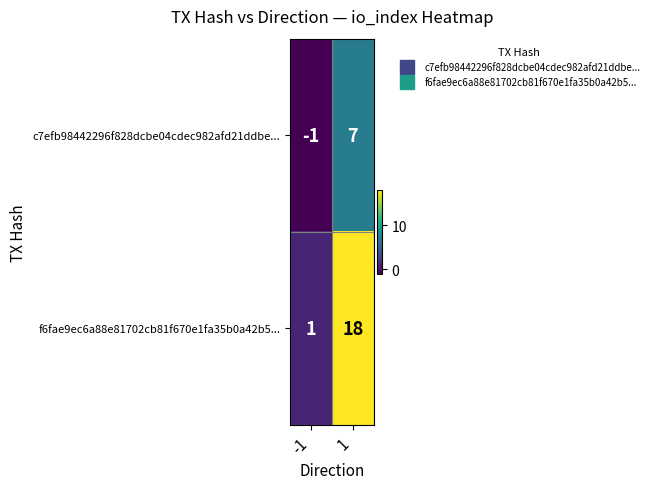

What value does the f6fae9ec6a88e81702cb81f670e1fa35b0a42b5... series have at 1?

18